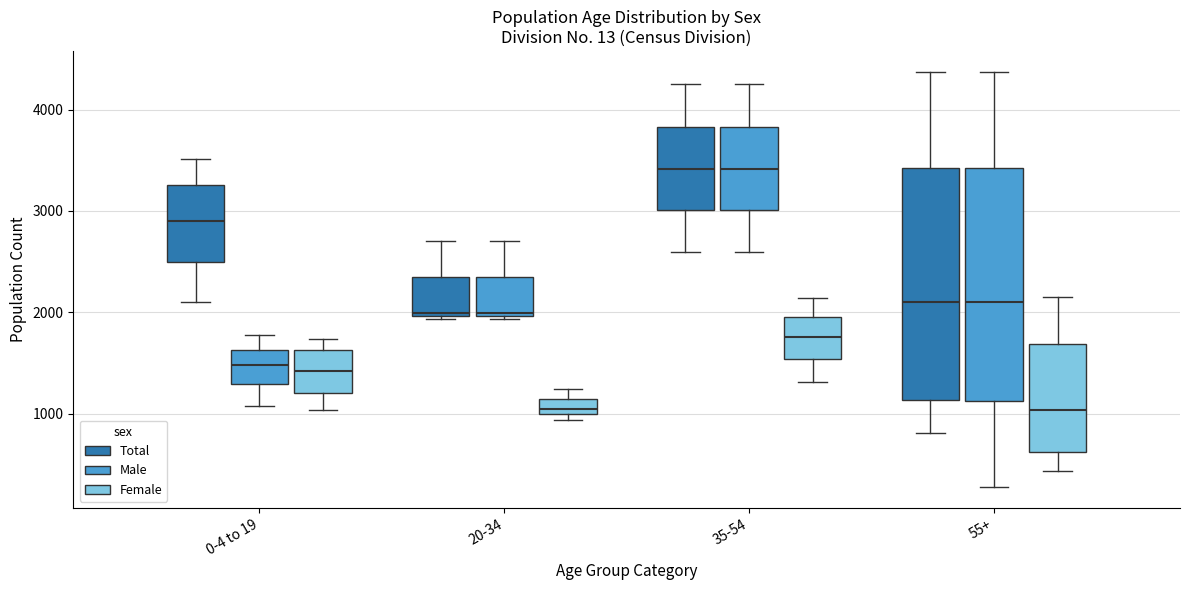

Reading left to right, read every box against the y-axis: the position of its median line, the range the box covers, and the ends of its whiskers. The values are not printed on the chart, so give them approximately, as read against the axis.

0-4 to 19 (Total): median 2900, box 2500 to 3300, whiskers 2100 to 3500
0-4 to 19 (Male): median 1500, box 1300 to 1600, whiskers 1100 to 1800
0-4 to 19 (Female): median 1400, box 1200 to 1600, whiskers 1000 to 1700
20-34 (Total): median 2000, box 2000 to 2300, whiskers 1900 to 2700
20-34 (Male): median 2000, box 2000 to 2300, whiskers 1900 to 2700
20-34 (Female): median 1100 (inside the box), box 1000 to 1100, whiskers 900 to 1200
35-54 (Total): median 3400, box 3000 to 3800, whiskers 2600 to 4300
35-54 (Male): median 3400, box 3000 to 3800, whiskers 2600 to 4300
35-54 (Female): median 1800, box 1500 to 2000, whiskers 1300 to 2100
55+ (Total): median 2100, box 1100 to 3400, whiskers 800 to 4400
55+ (Male): median 2100, box 1100 to 3400, whiskers 300 to 4400
55+ (Female): median 1000, box 600 to 1700, whiskers 400 to 2200